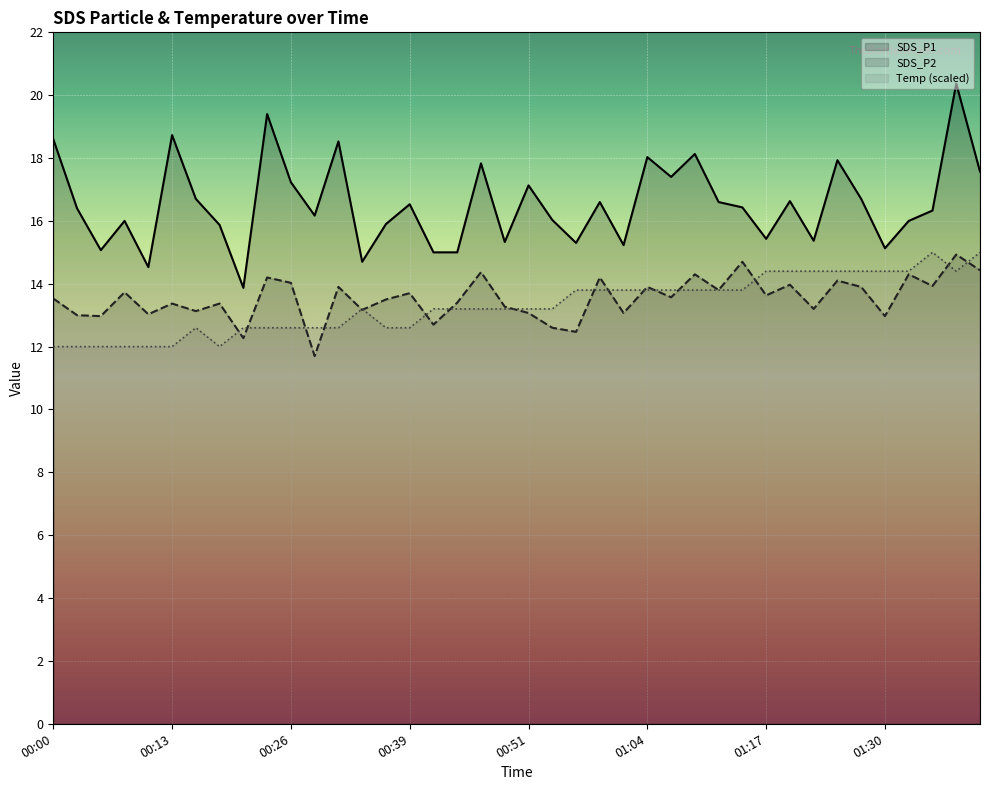

In SDS_P2, how many points are higher than both neighbors (excluding endpoints)?

15